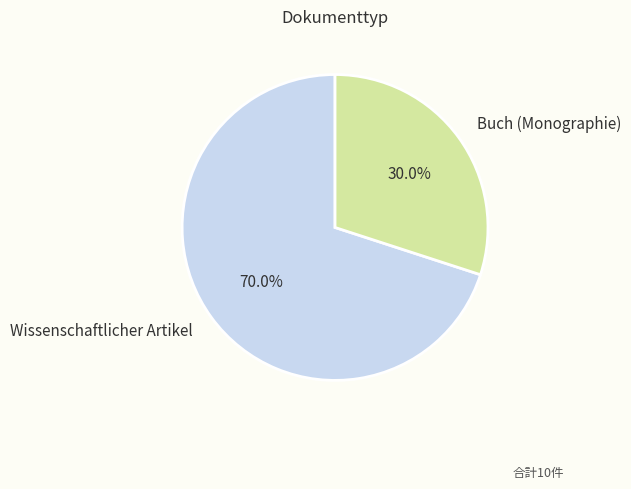

How many segments does this pie chart have?

2